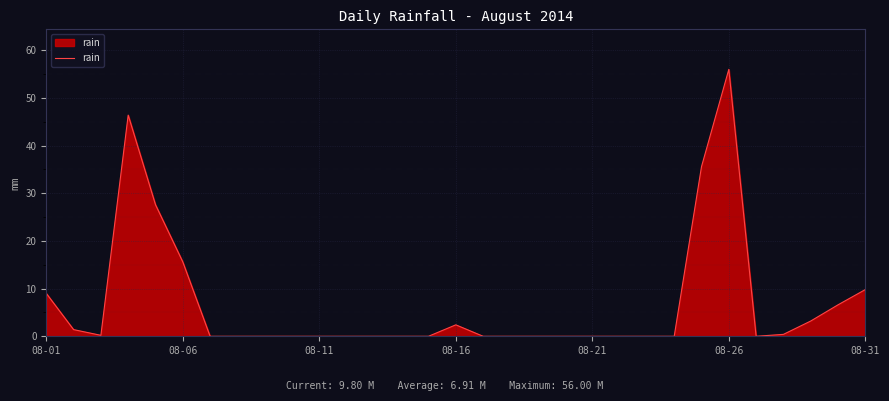

What is the difference between the maximum and minimum values?

56.0